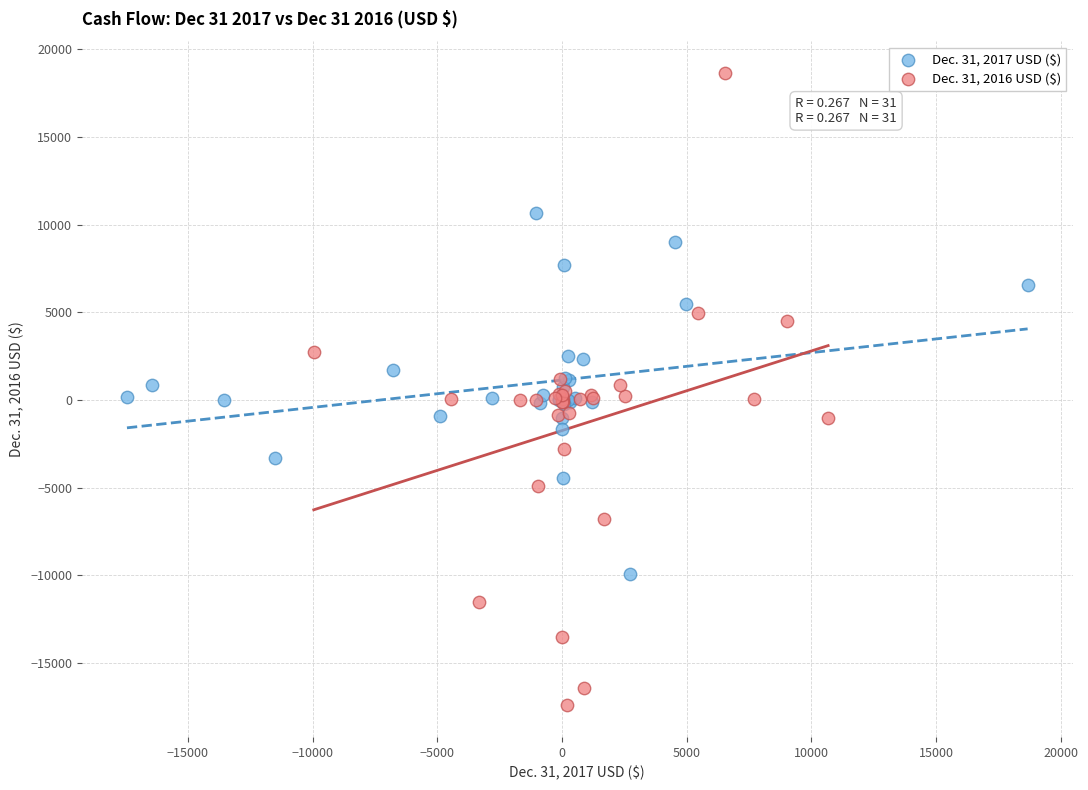

Which series contains the highest Y value?

Dec. 31, 2016 USD ($)